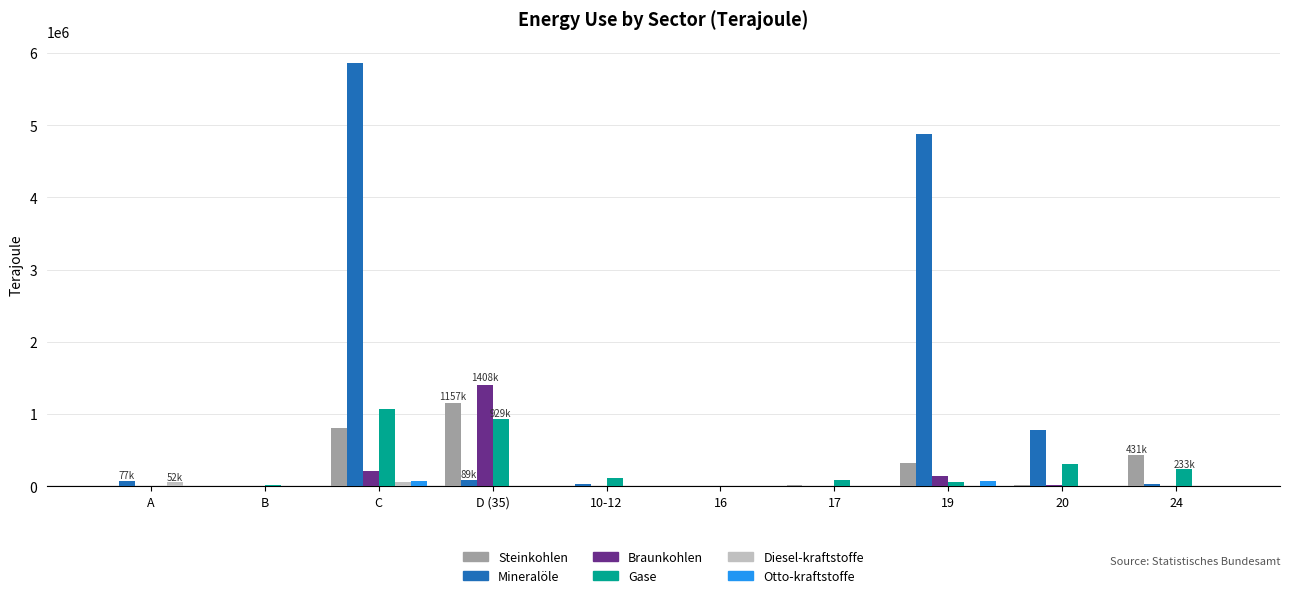

At which category is the sum across all series the highest?

C